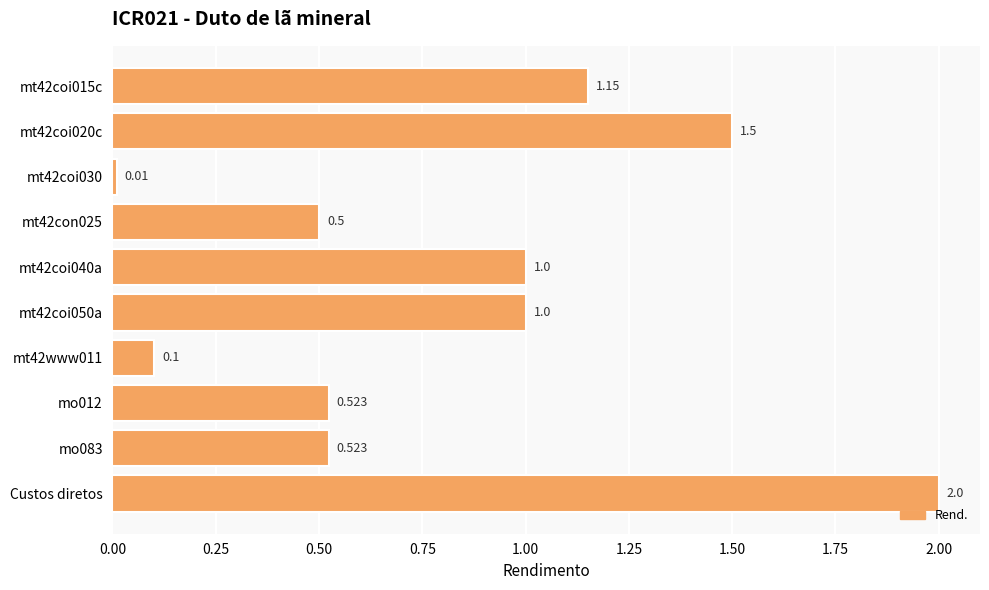

Count the number of data series in this chart.

1